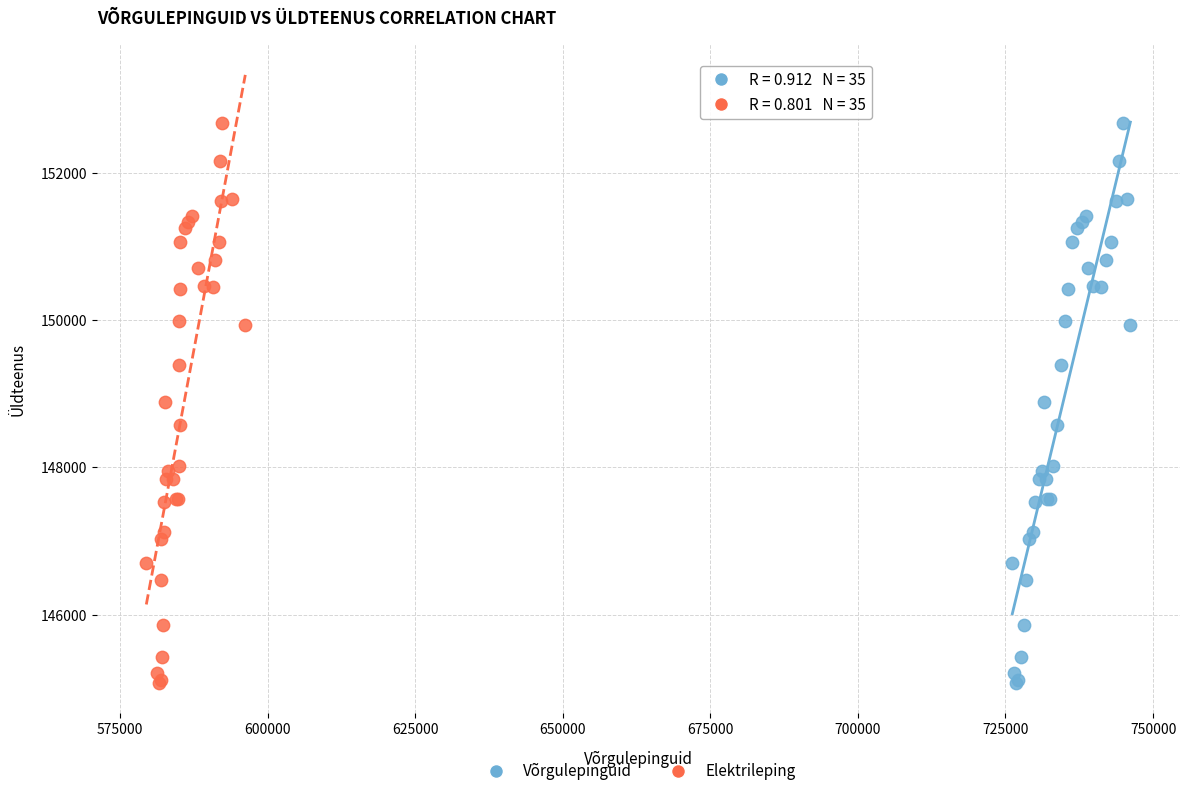

What are all the series names shown in the legend?

Võrgulepinguid, Elektrileping